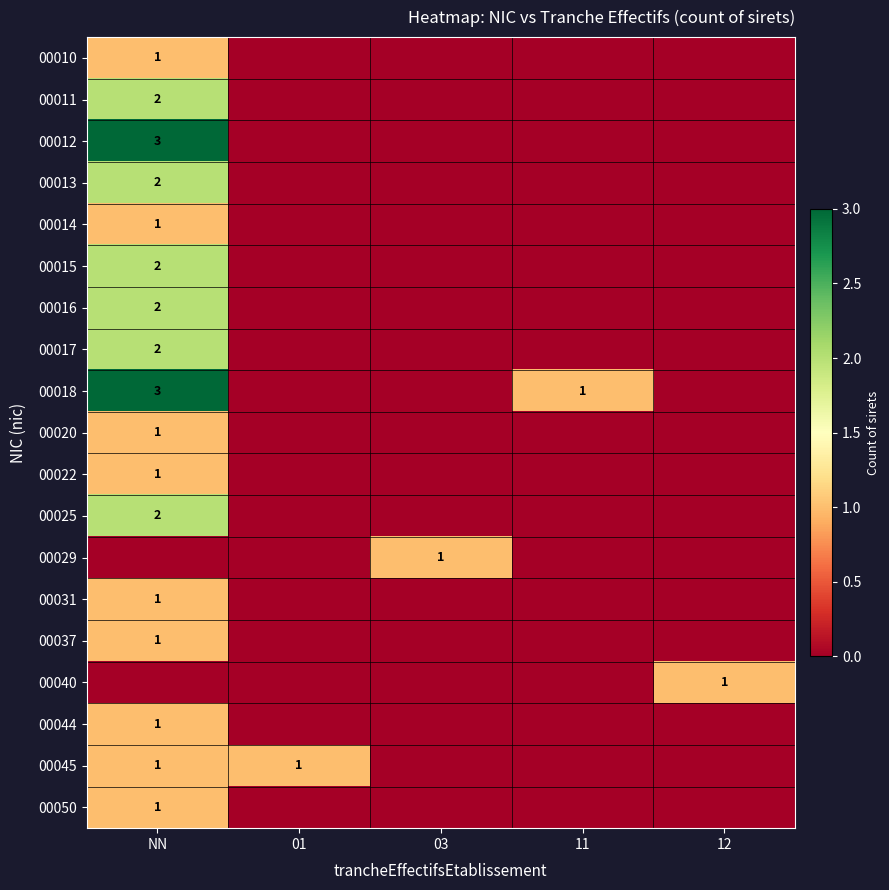

The value of 00012 at NN is 3. True or false?

True